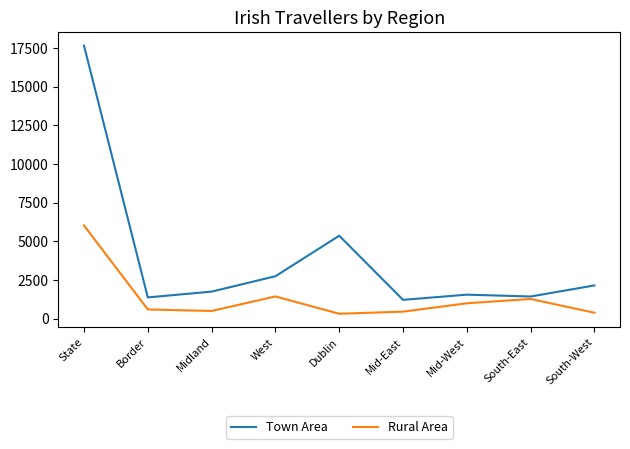

Is the value of Town Area at South-East greater than the value of Rural Area at Border?

Yes